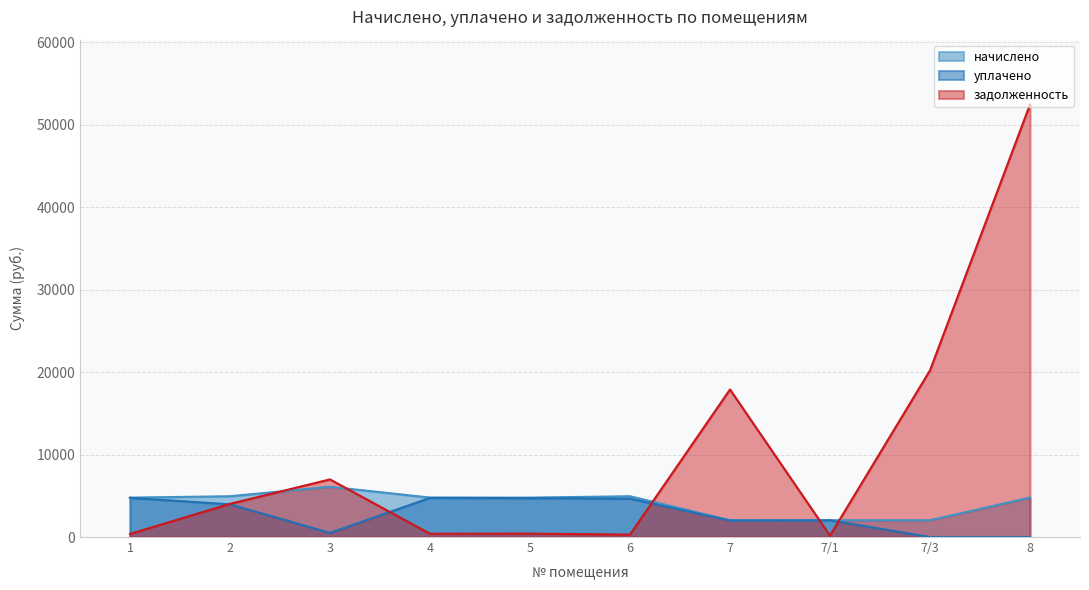

What value does the задолженность series have at 2?

4021.5